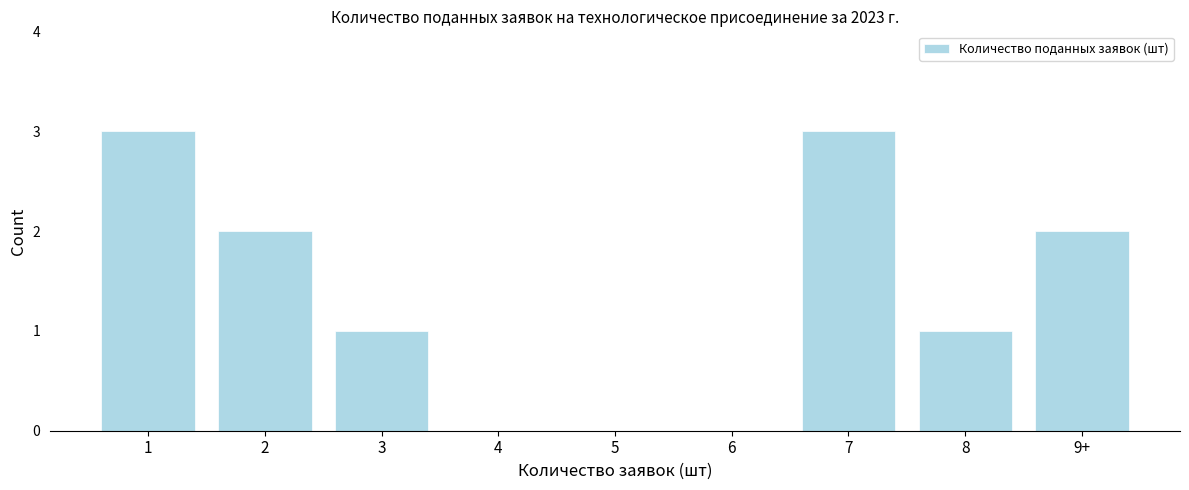

Reading left to right, extract all data points from this chart.

1=3	2=2	3=1	4=0	5=0	6=0	7=3	8=1	9+=2